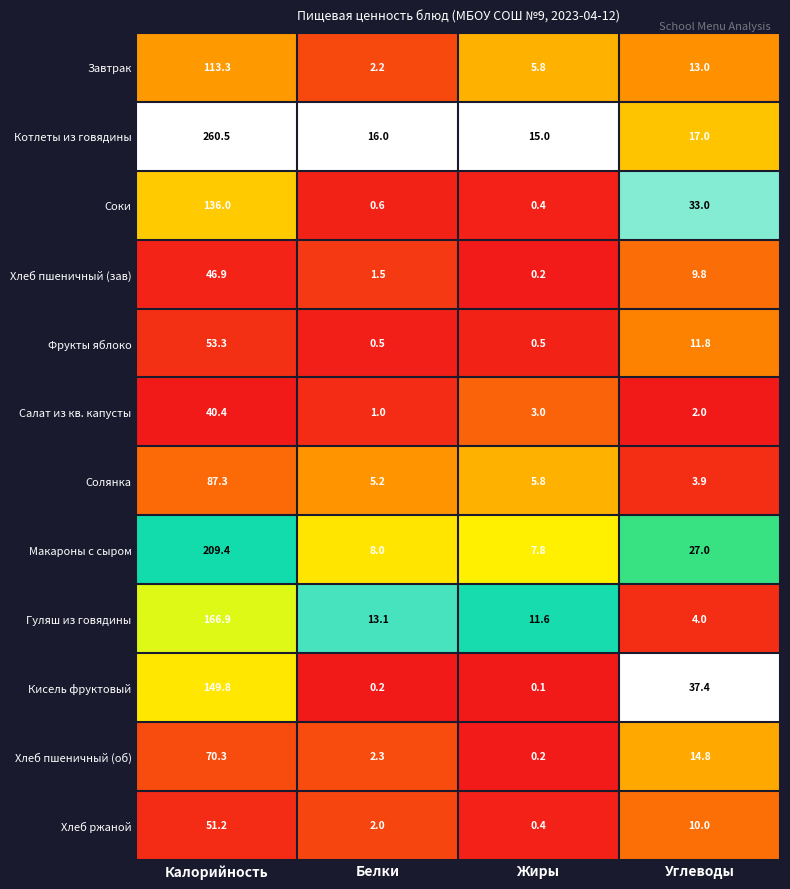

Which series has the widest spread of values?

Котлеты из говядины